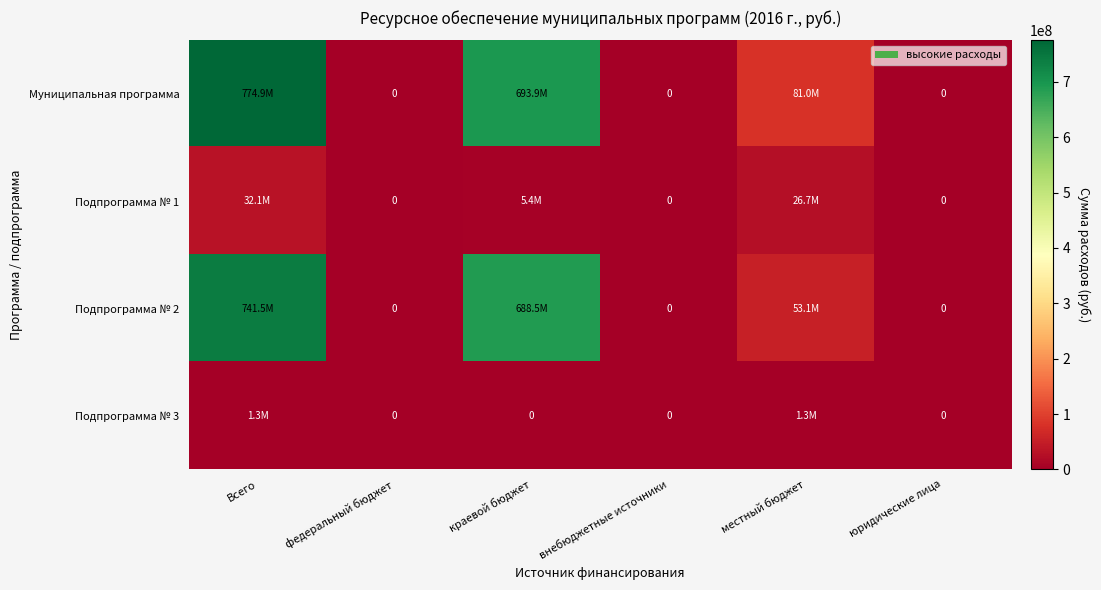

How many distinct data groups are displayed?

4